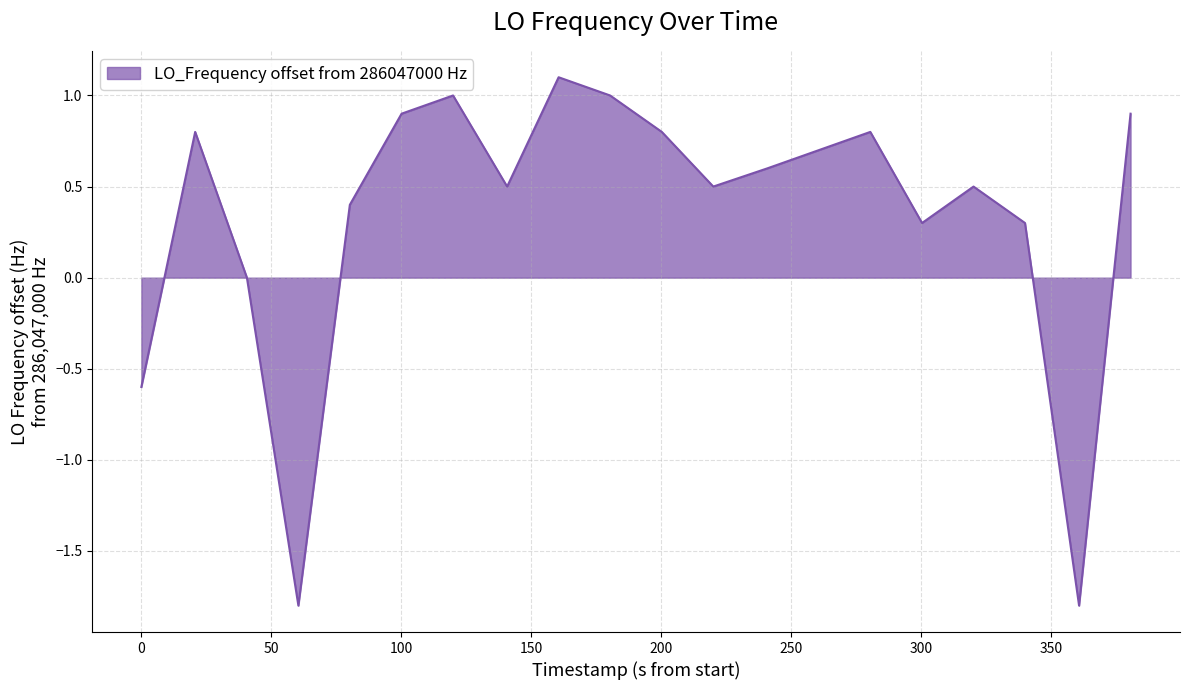

What is the greatest value displayed?

1.1